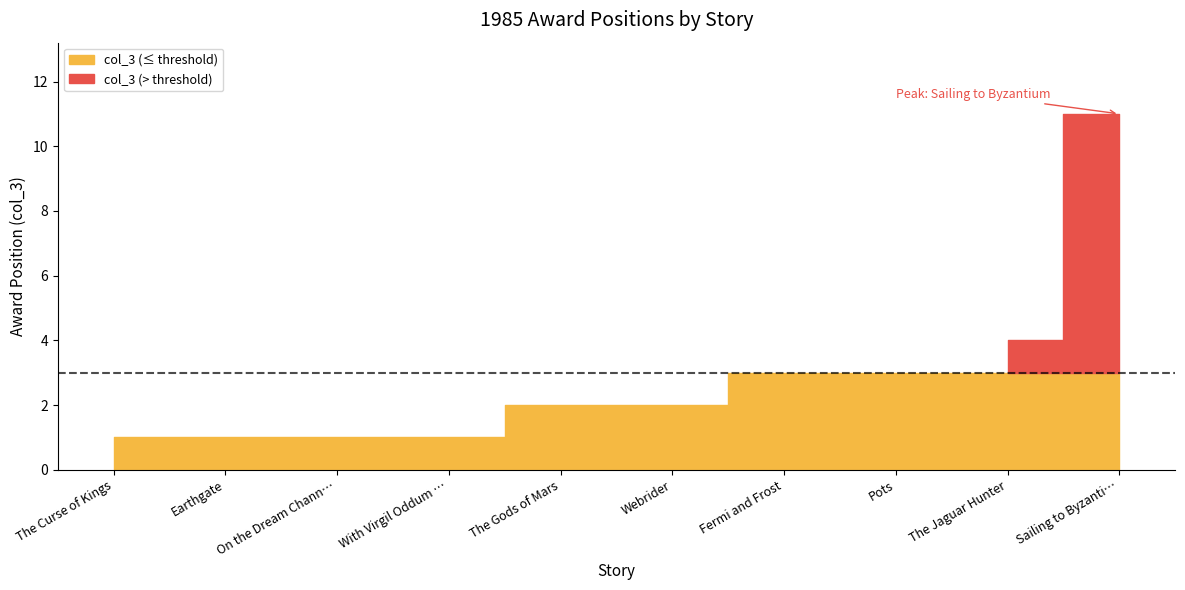

Between Fermi and Frost and On the Dream Channel Panel, which is larger?

Fermi and Frost